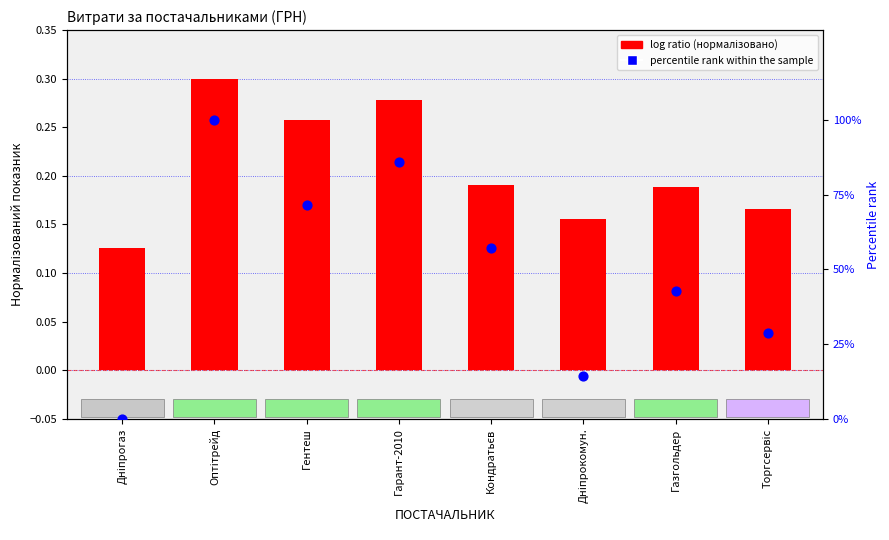

At which category is the sum across all series the highest?

Оптітрейд